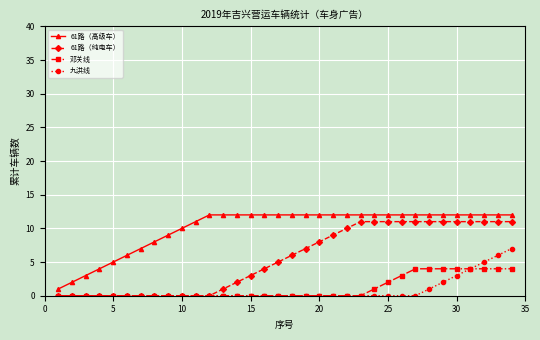

Which series has the largest total across all categories?

61路（高级车）